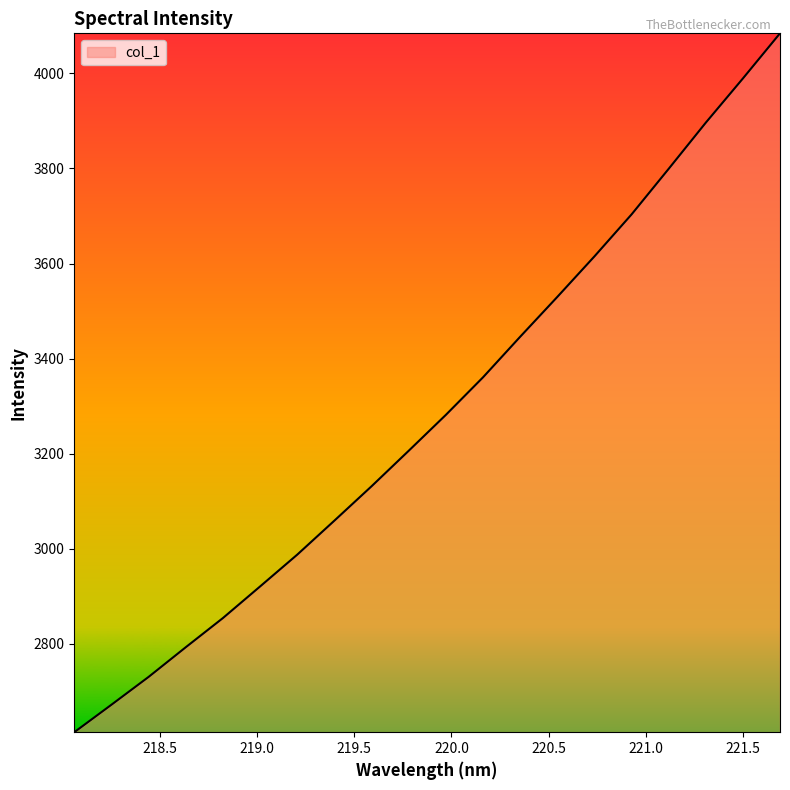

What is the maximum value shown in the chart?

4084.1